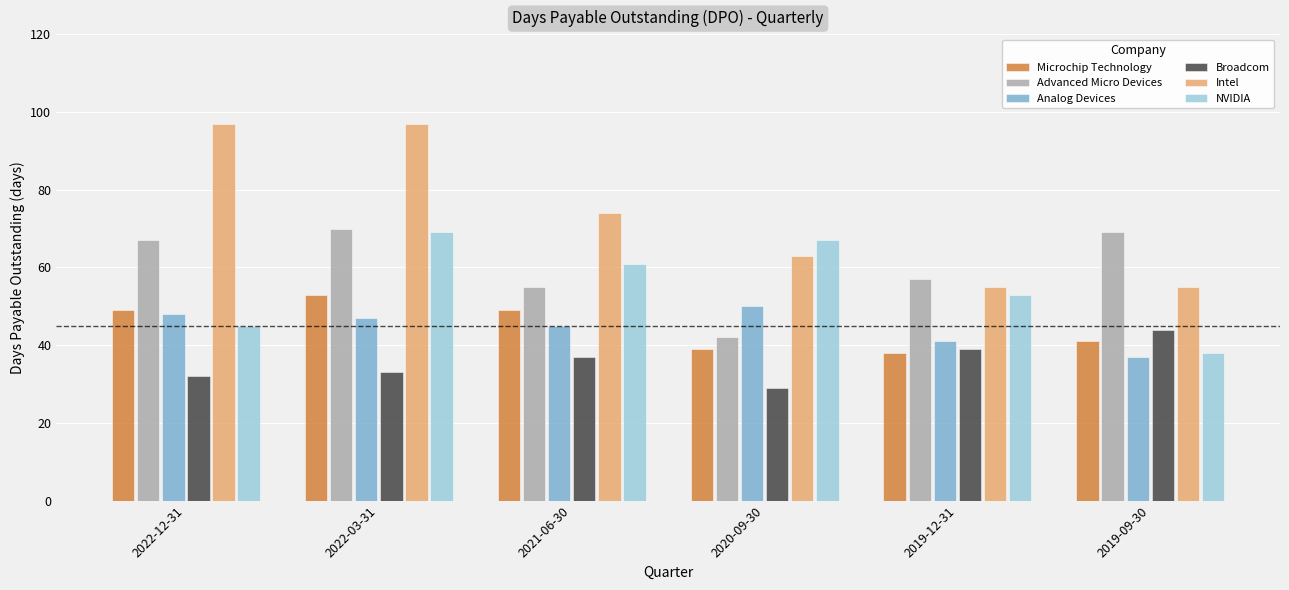

What is the label of the 4th bar from the left?

2020-09-30